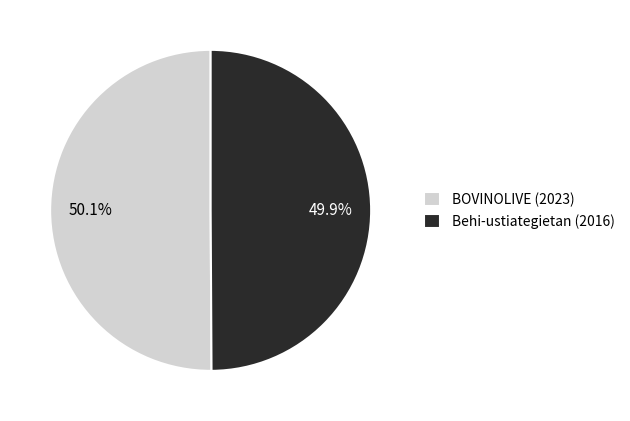

Combined, do BOVINOLIVE (2023) and Behi-ustiategietan (2016) account for over 50%?

Yes